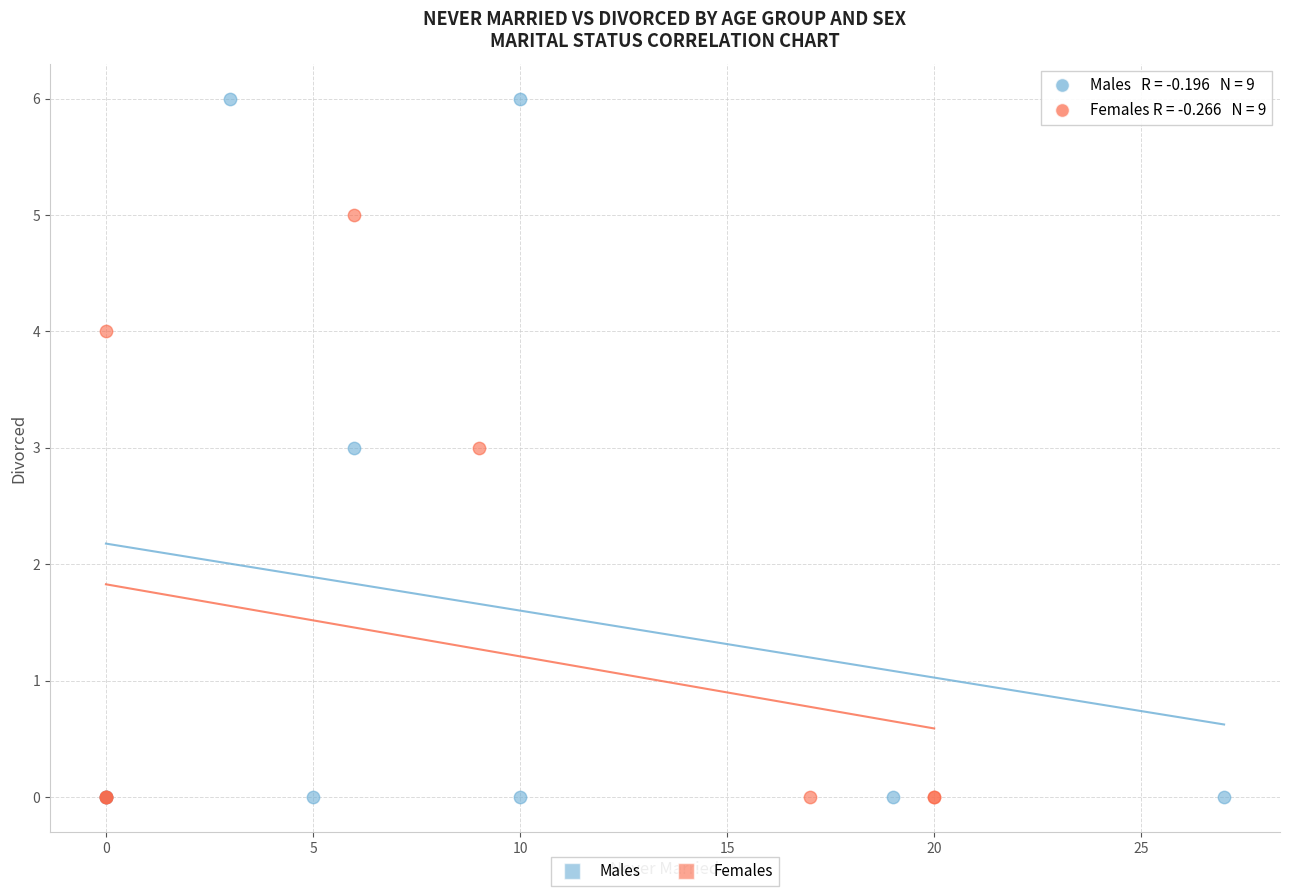

Which series has the largest Y range (max minus min)?

Males